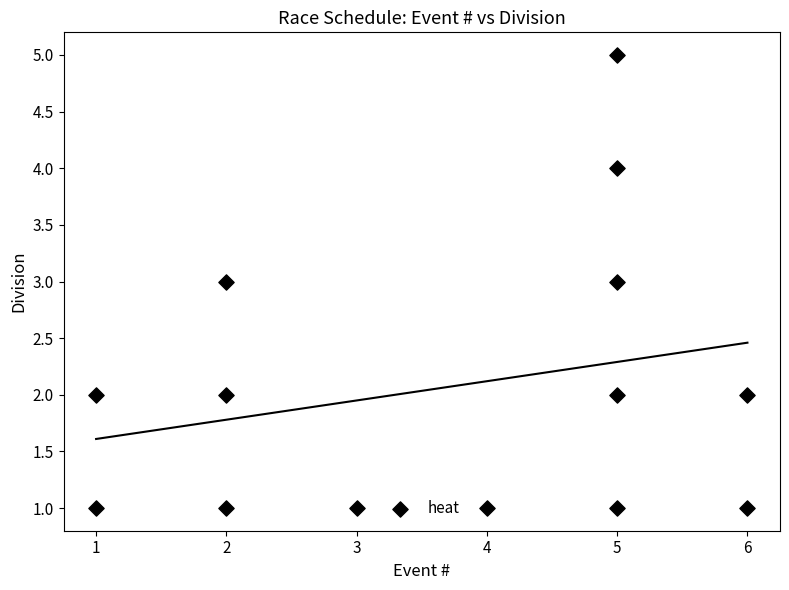

What is the range of X values (max minus min)?

5